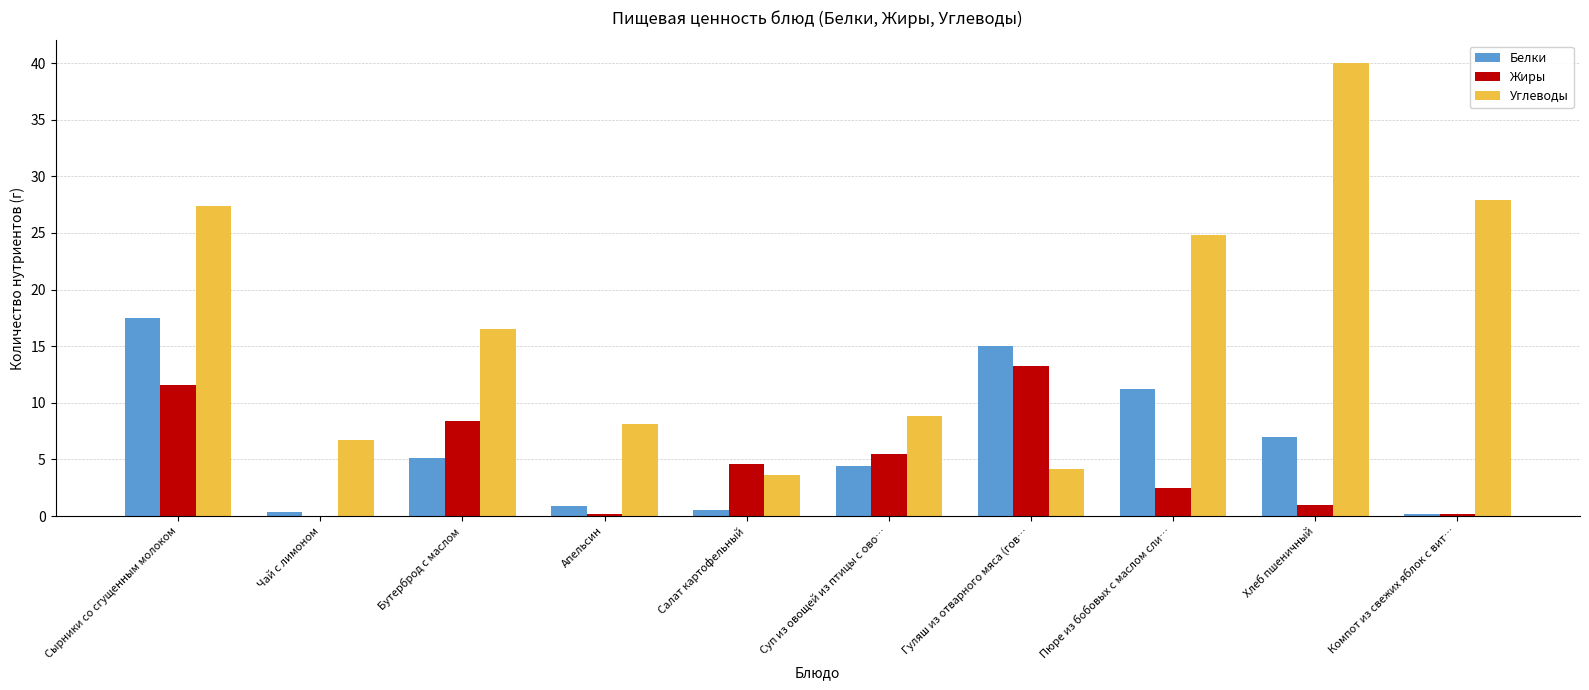

How many data points in Углеводы are above 16?

5